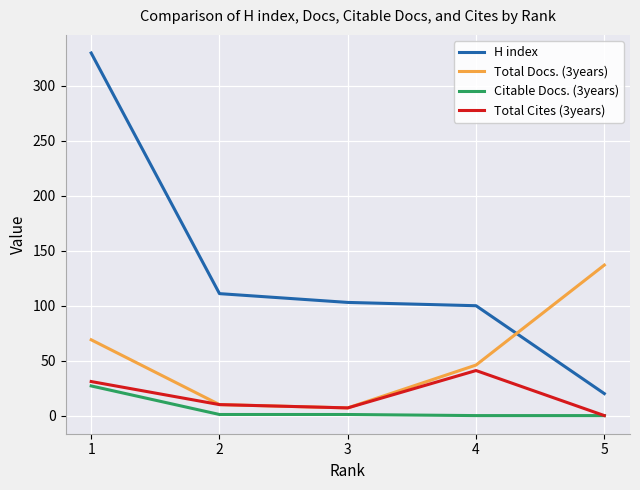

How many values in the Citable Docs. (3years) series are below 1?

2